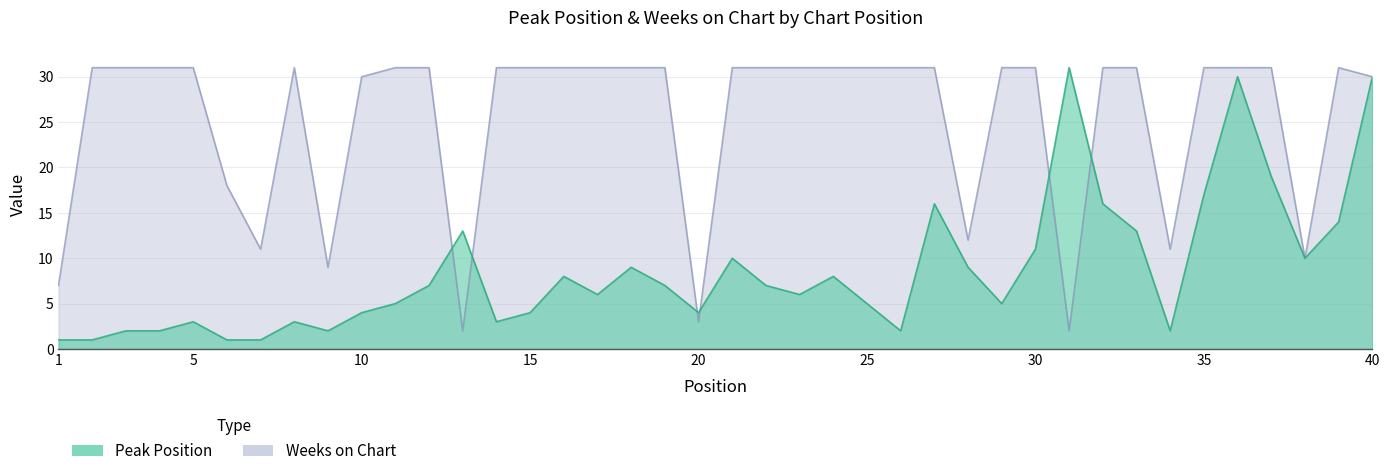

How many lines are shown in the chart?

2